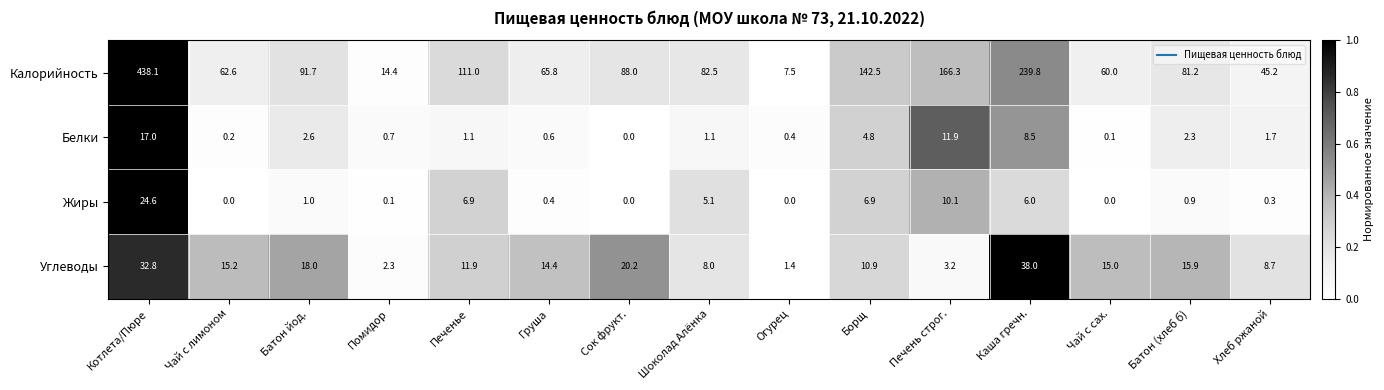

List the labels in order of Калорийность value, smallest first.

Огурец, Помидор, Хлеб ржаной, Чай с сах., Чай с лимоном, Груша, Батон (хлеб б), Шоколад Алёнка, Сок фрукт., Батон йод., Печенье, Борщ, Печень строг., Каша гречн., Котлета/Пюре